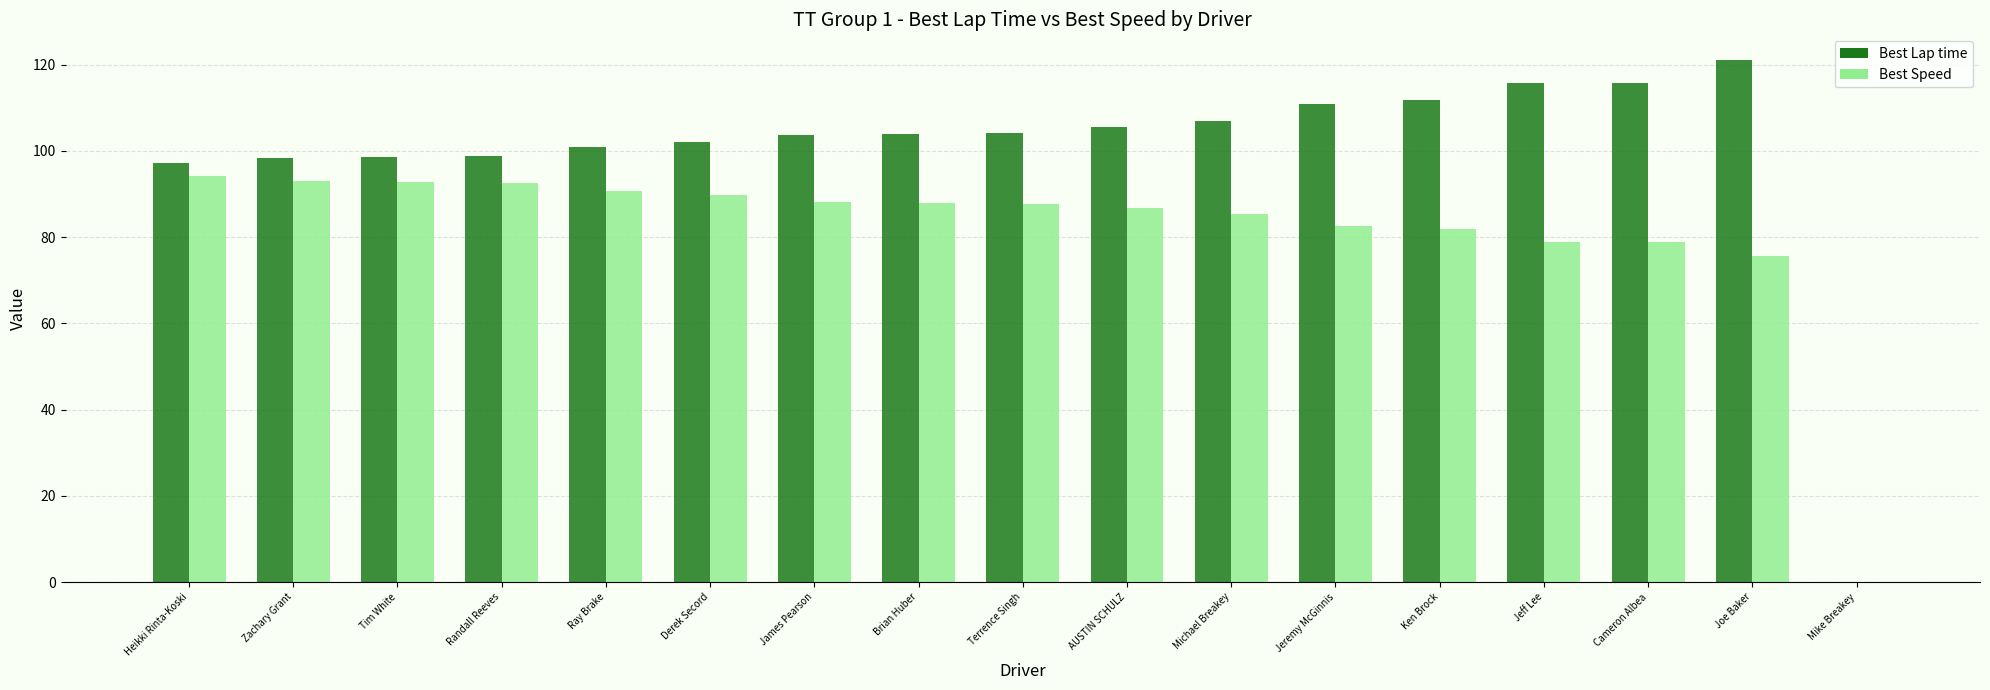

At which label does Best Speed first exceed 87?

Heikki Rinta-Koski